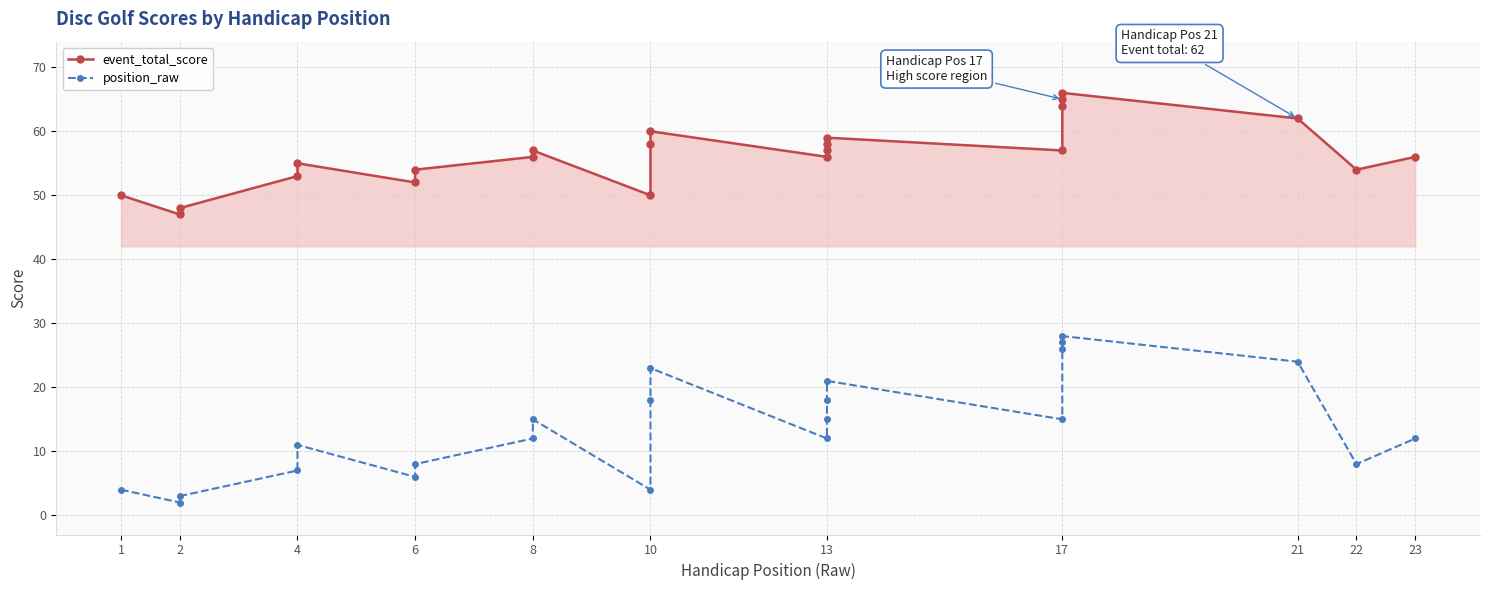

What is the minimum value shown in the chart?

2